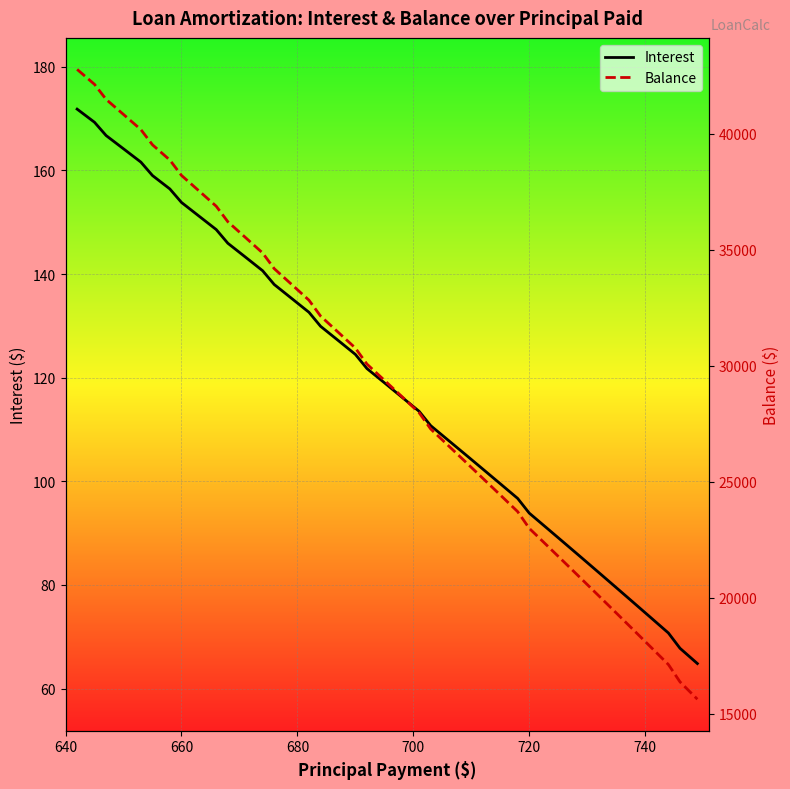

Which series has the largest range (max minus min)?

Balance